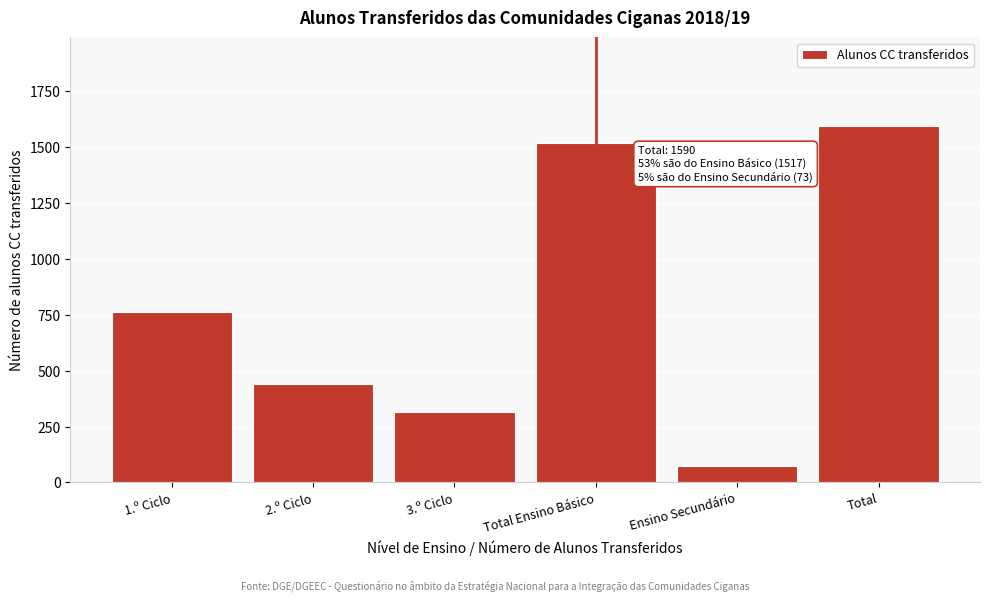

Reading left to right, extract all data points from this chart.

1.º Ciclo=762	2.º Ciclo=439	3.º Ciclo=316	Total Ensino Básico=1517	Ensino Secundário=73	Total=1590